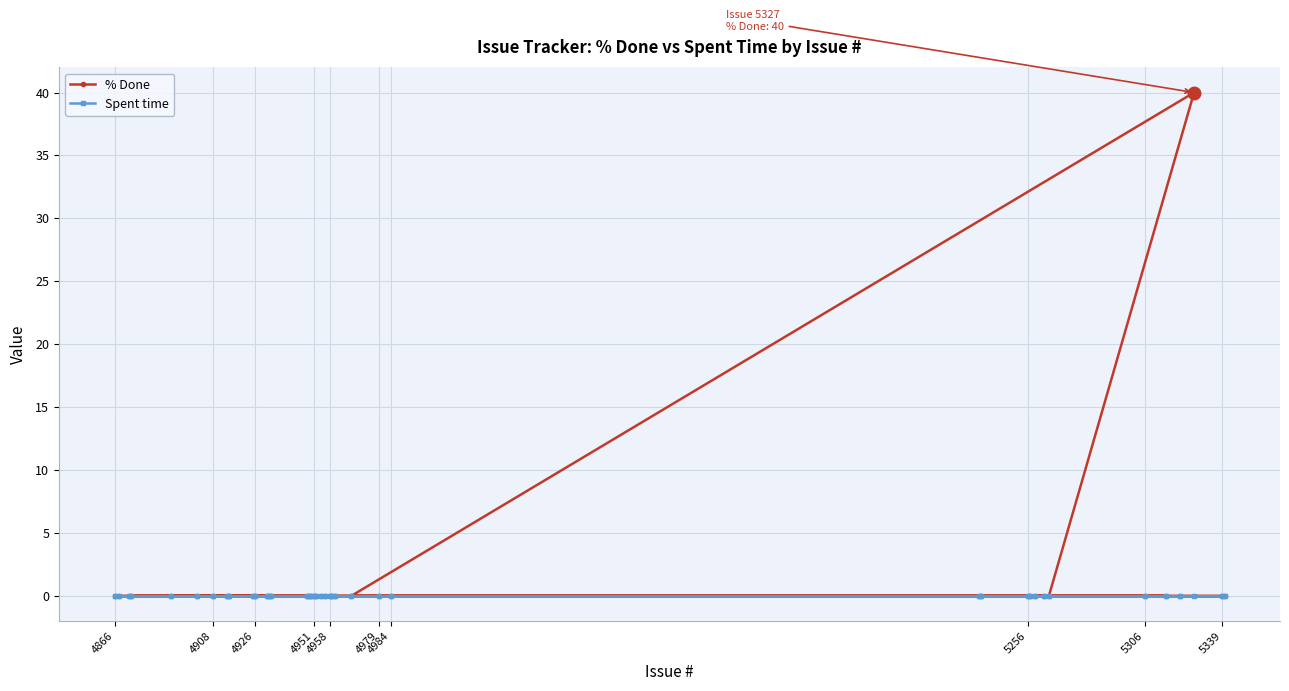

Reading left to right, what are all the values shown in this chart?

% Done: 0	0	0	0	0	0	0	0	0	0	0	0	0	0	0	0	0	0	0	0	0	0	0	0	0	0	0	0	0	0	0	0	0	0	0	0	0	40	0	0
Spent time: 0	0	0	0	0	0	0	0	0	0	0	0	0	0	0	0	0	0	0	0	0	0	0	0	0	0	0	0	0	0	0	0	0	0	0	0	0	0	0	0